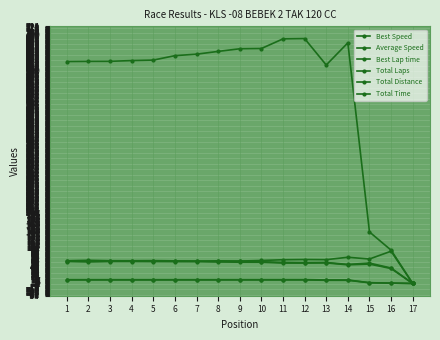

What is the total value across all series at 5?

839.0